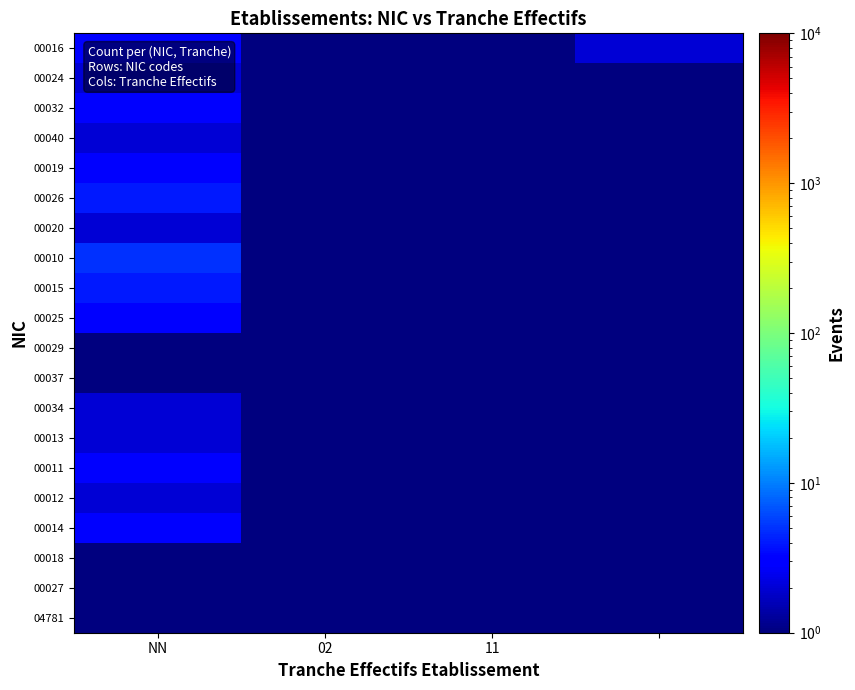

Which series has the widest spread of values?

00010